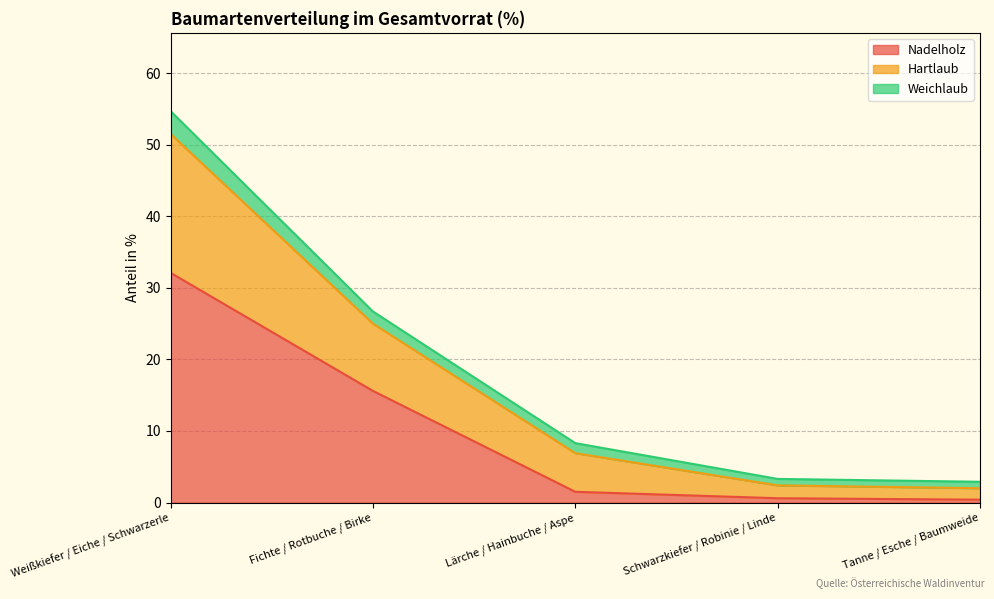

What position from the right is Tanne / Esche / Baumweide?

1